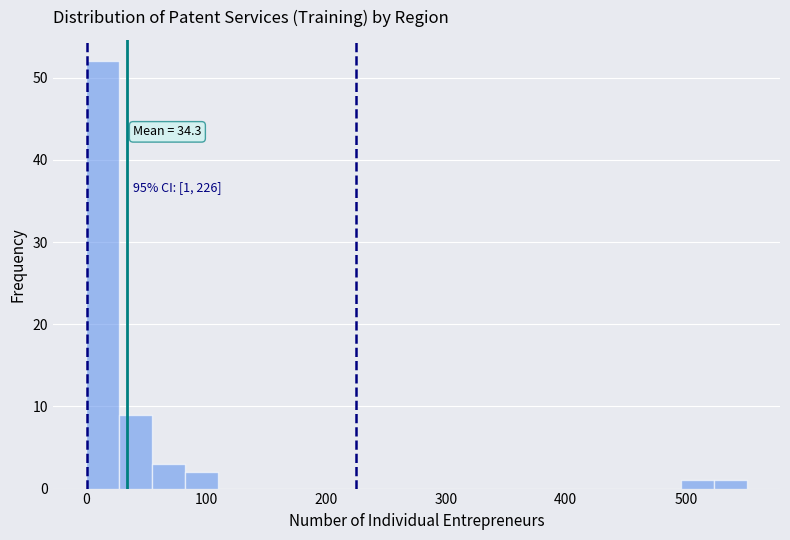

Around what value on the x-axis is the tallest bar? Give the approximate position of its centre, as read against the axis.

10